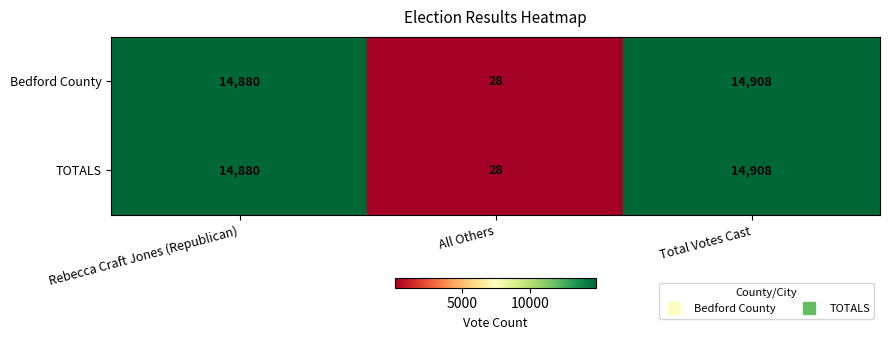

List the labels in order of Bedford County value, largest first.

Total Votes Cast, Rebecca Craft Jones (Republican), All Others